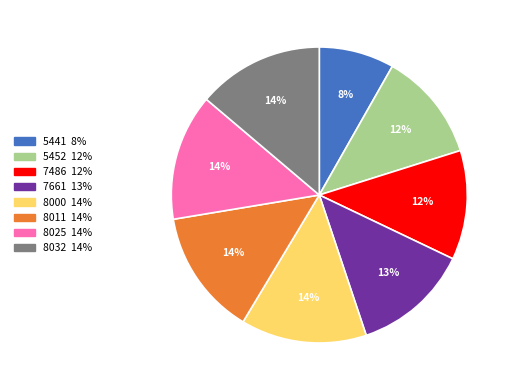

Is 7661 the majority of the pie?

No